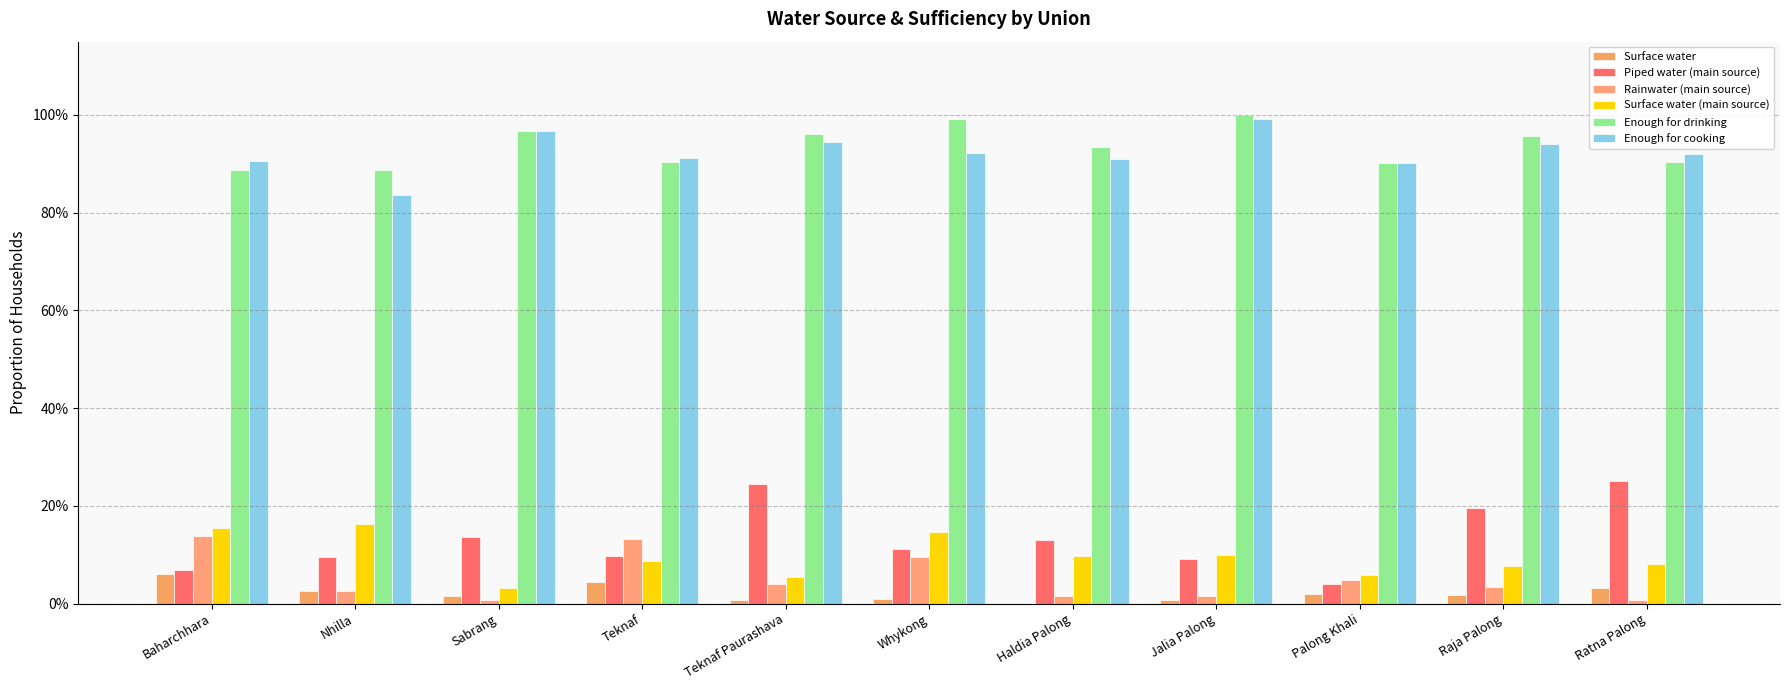

What is the label of the 3rd bar from the left?

Sabrang